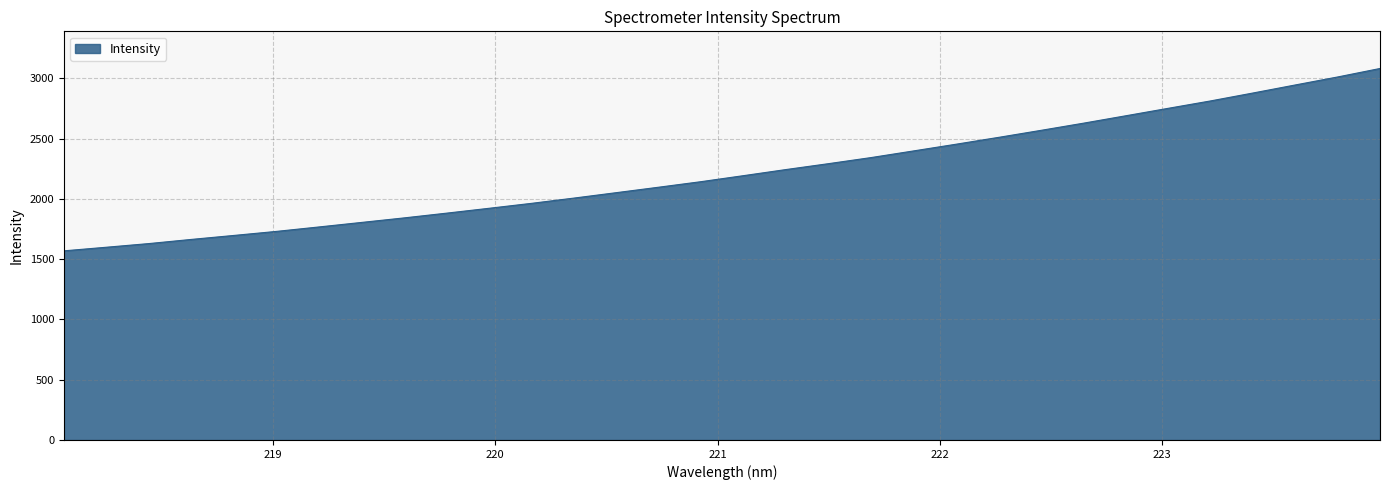

How many lines are shown in the chart?

1